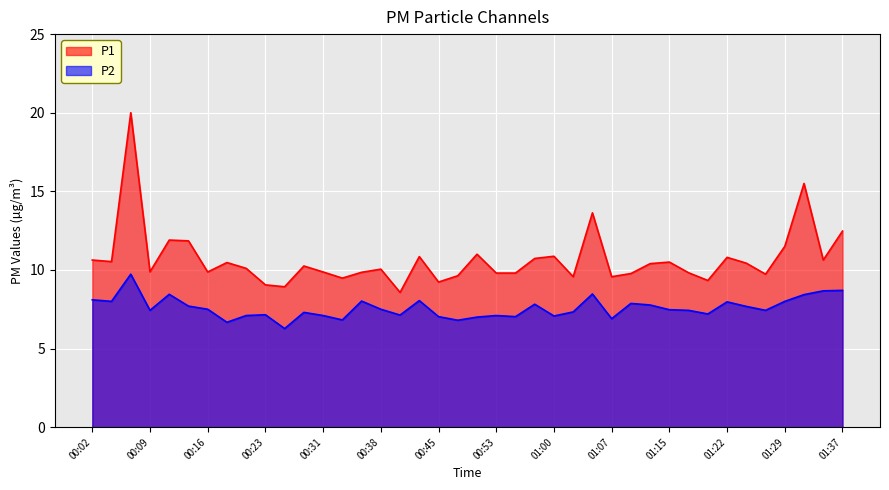

List the labels in order of P1 value, largest first.

00:06, 01:32, 01:05, 01:37, 00:11, 00:14, 01:29, 00:50, 01:00, 00:43, 01:22, 00:58, 00:02, 01:34, 00:04, 01:15, 00:19, 01:24, 01:12, 00:28, 00:21, 00:38, 00:09, 00:16, 00:31, 00:36, 01:17, 00:53, 00:55, 01:10, 01:27, 00:48, 01:02, 01:07, 00:33, 01:20, 00:45, 00:23, 00:26, 00:41